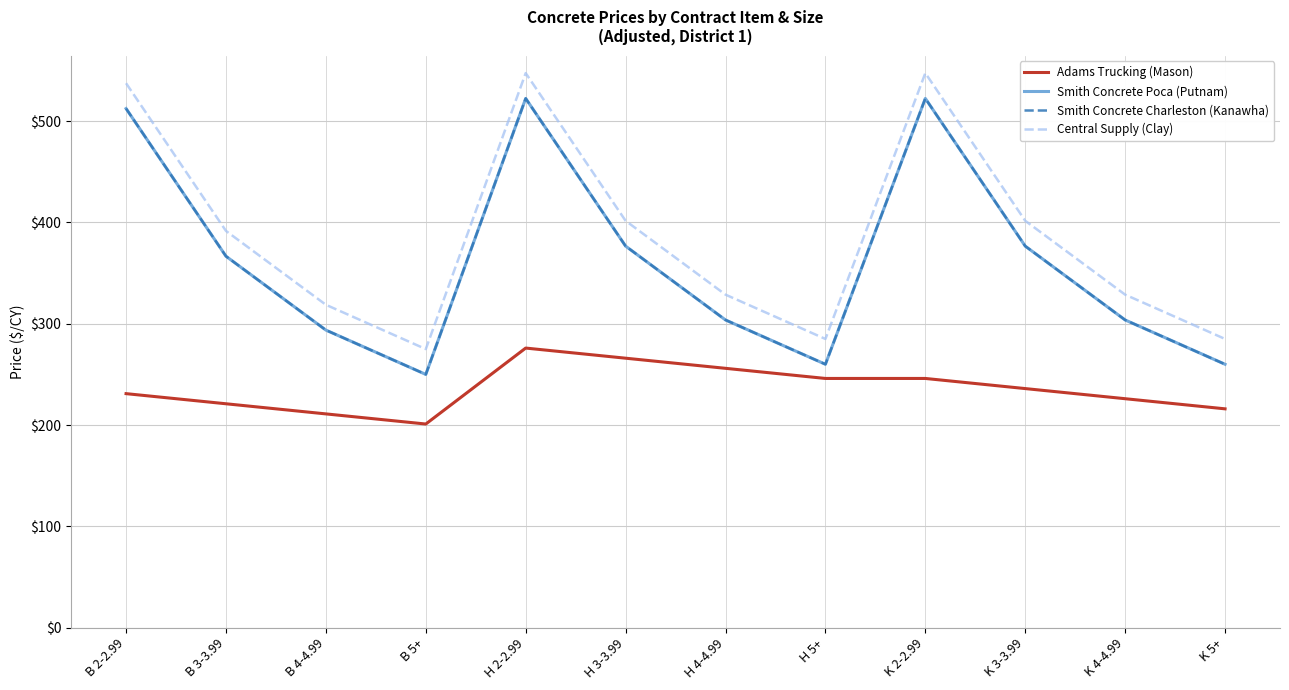

Is this an area chart (filled region under the line)?

No